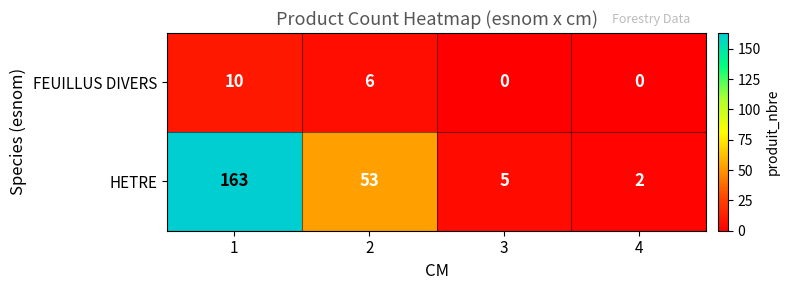

The FEUILLUS DIVERS series shows 0 at 3. True or false?

True